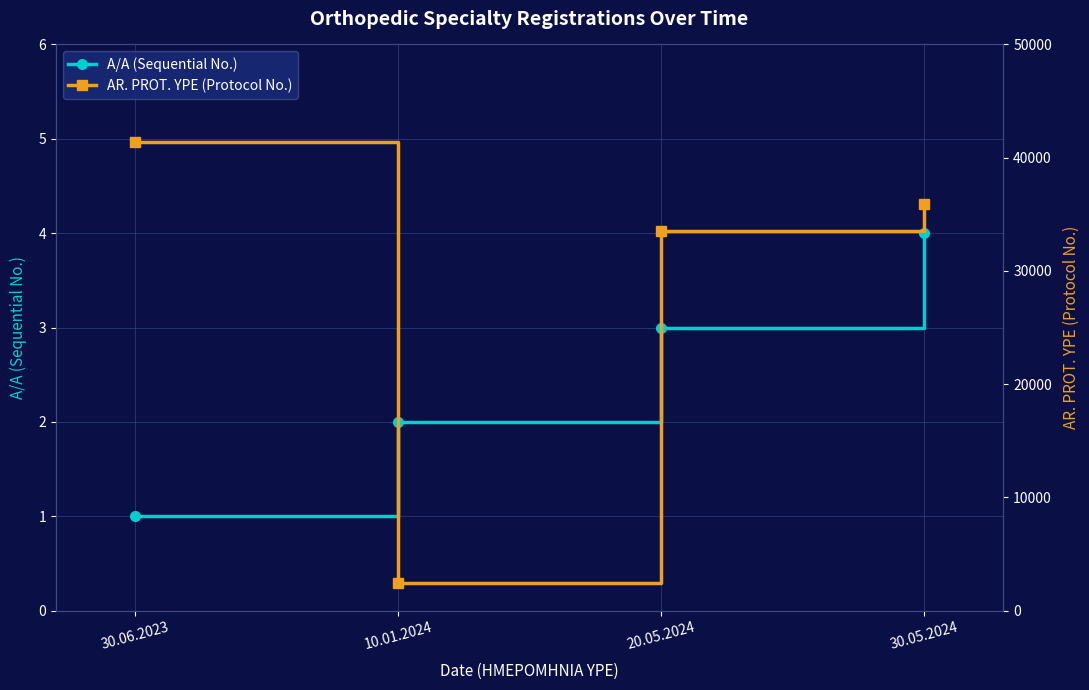

Which has a higher value, 10.01.2024 or 30.06.2023?

10.01.2024